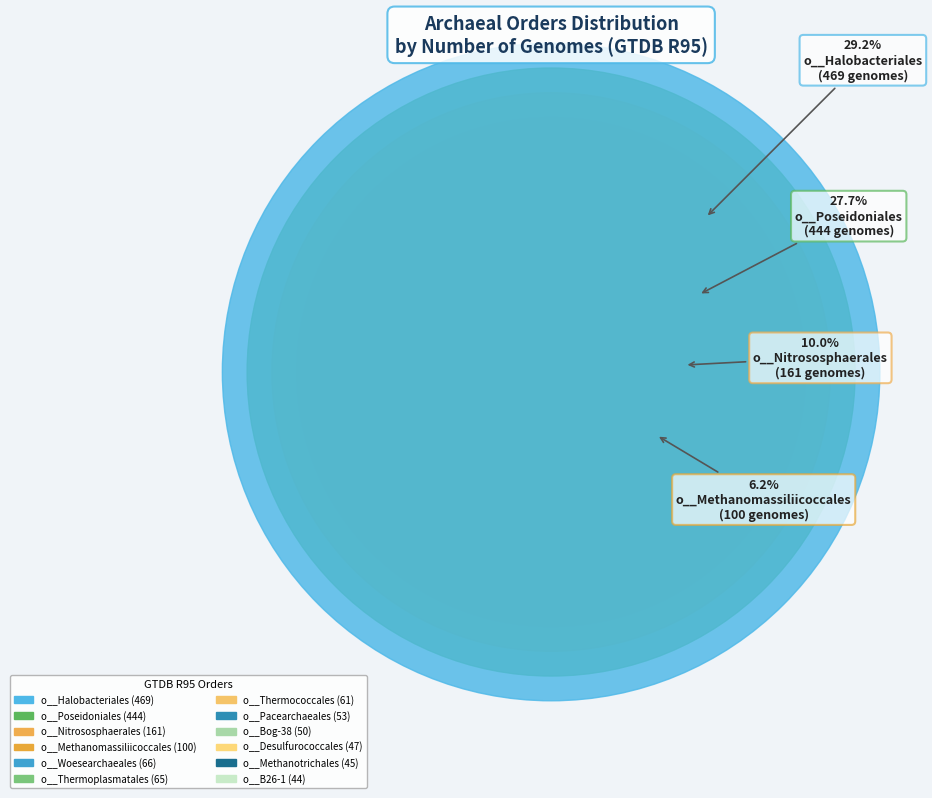

Which slice is the largest?

o__Halobacteriales